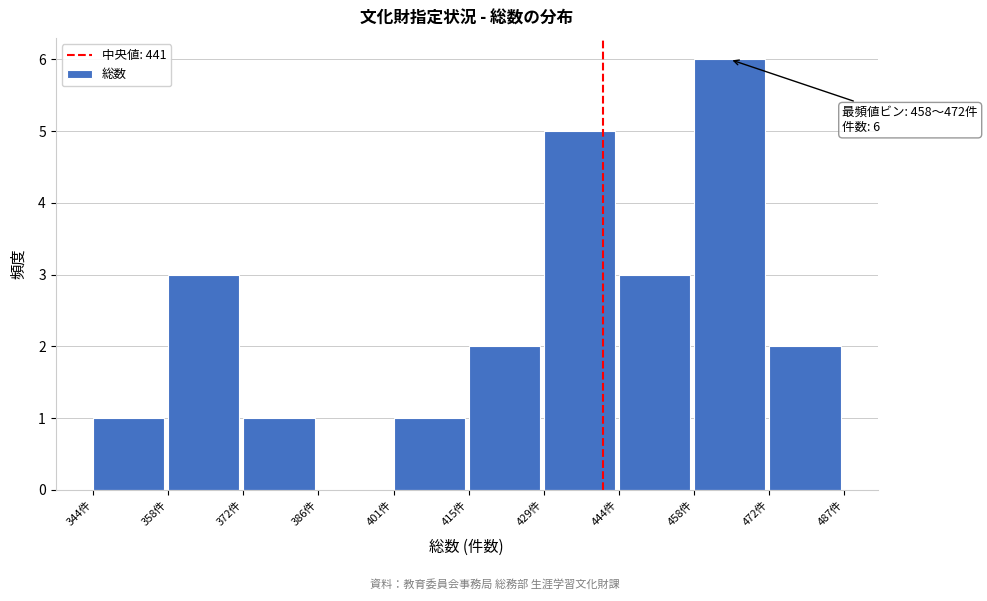

Over which range of the x-axis is the bar tallest?

458 to 472